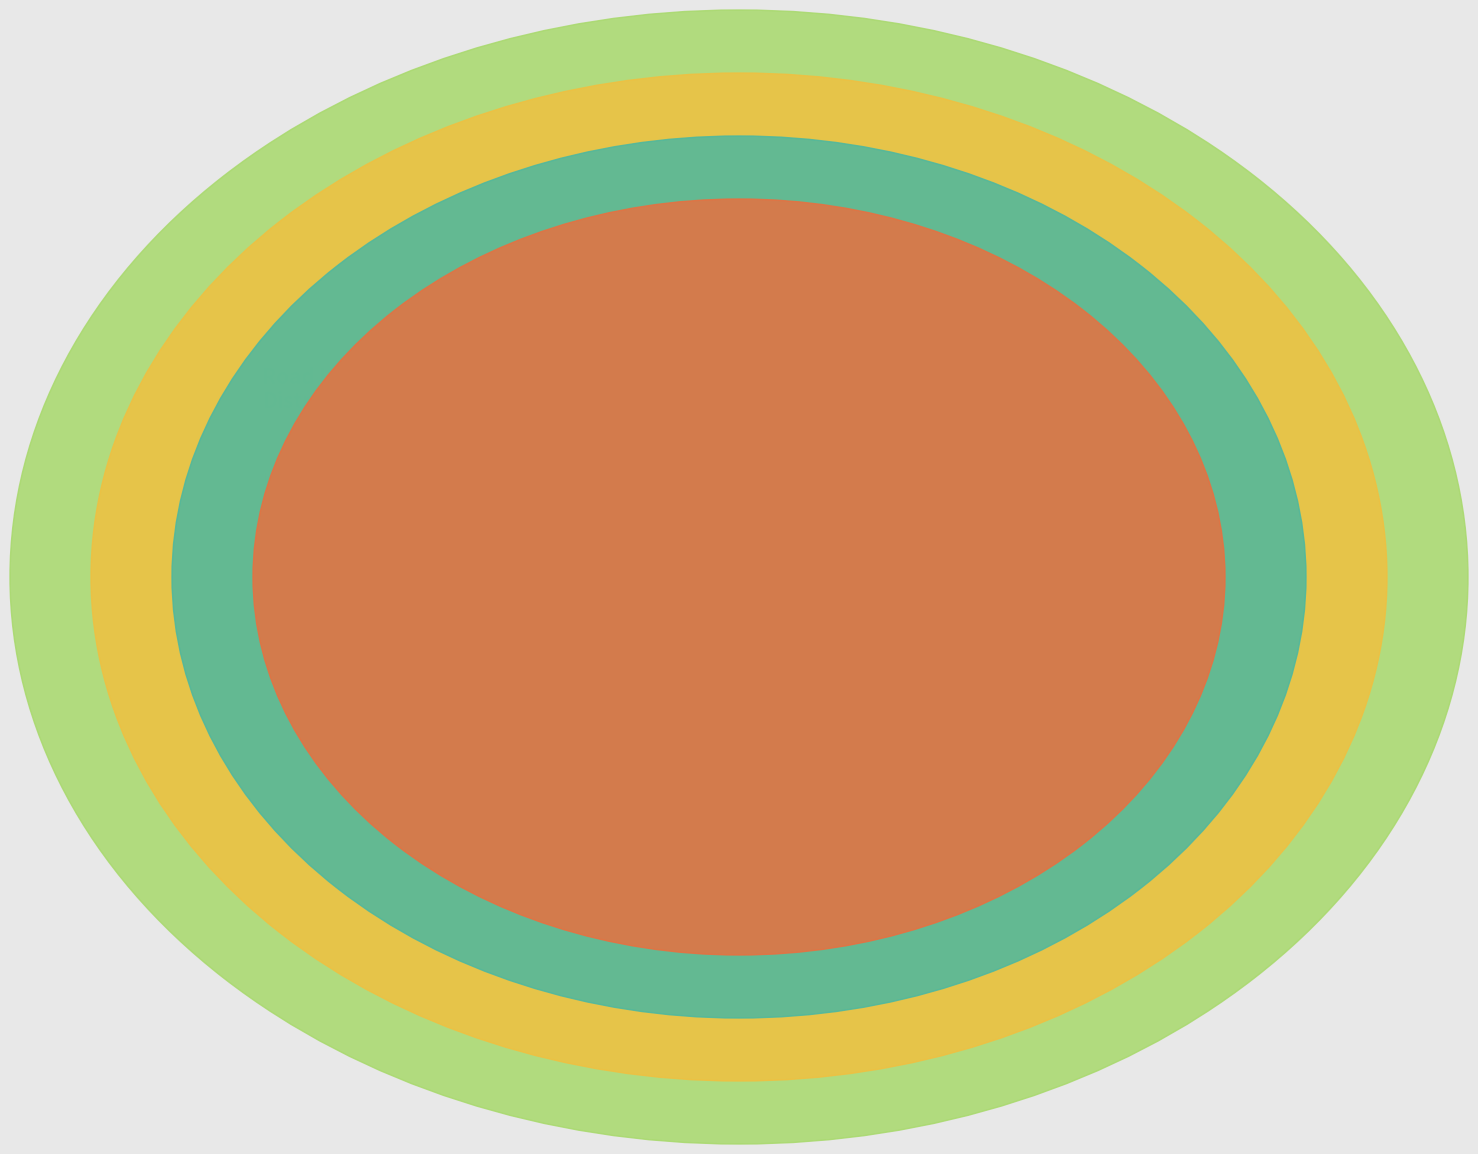

Which slice is the smallest?

21124-Cart Track